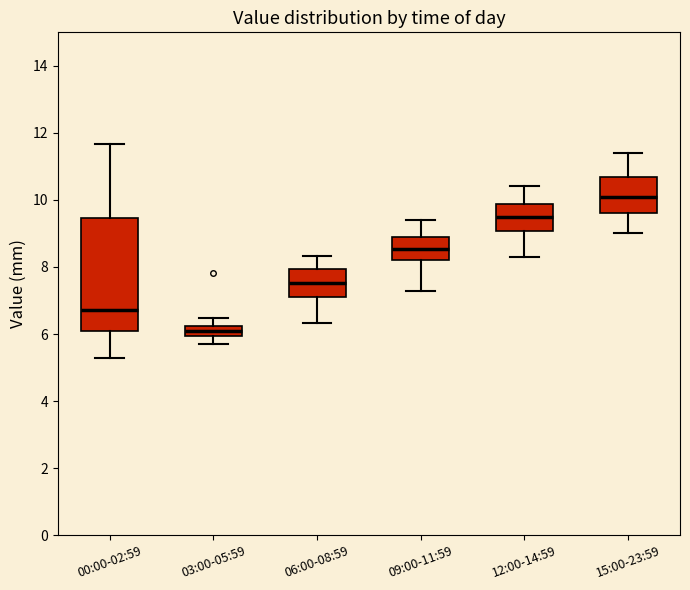

Where does the median line of the box for 06:00-08:59 sit on the y-axis? The values are not printed on the chart, so give them approximately, as read against the axis.

7.6